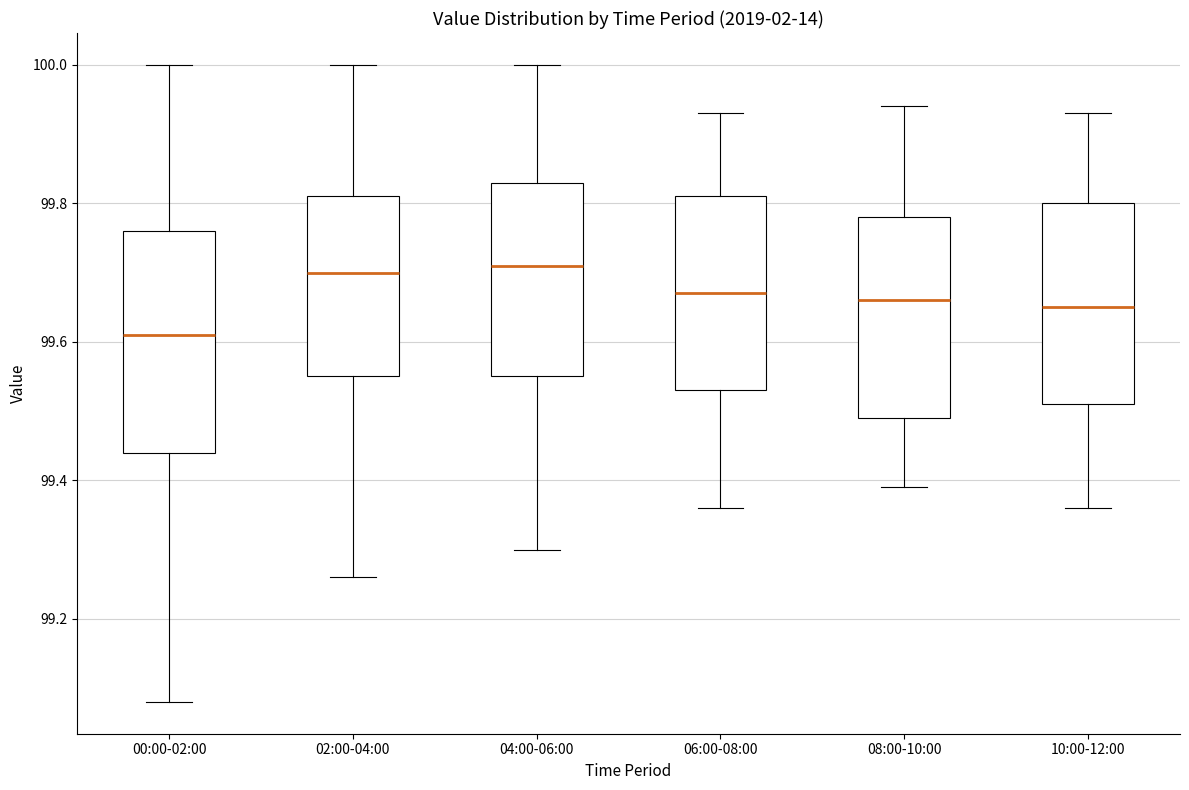

Reading left to right, read every box against the y-axis: the position of its median line, the range the box covers, and the ends of its whiskers. The values are not printed on the chart, so give them approximately, as read against the axis.

00:00-02:00: median 99.62, box 99.44 to 99.76, whiskers 99.08 to 100.00
02:00-04:00: median 99.70, box 99.56 to 99.82, whiskers 99.26 to 100.00
04:00-06:00: median 99.72, box 99.56 to 99.84, whiskers 99.30 to 100.00
06:00-08:00: median 99.68, box 99.54 to 99.82, whiskers 99.36 to 99.94
08:00-10:00: median 99.66, box 99.50 to 99.78, whiskers 99.40 to 99.94
10:00-12:00: median 99.66, box 99.52 to 99.80, whiskers 99.36 to 99.94